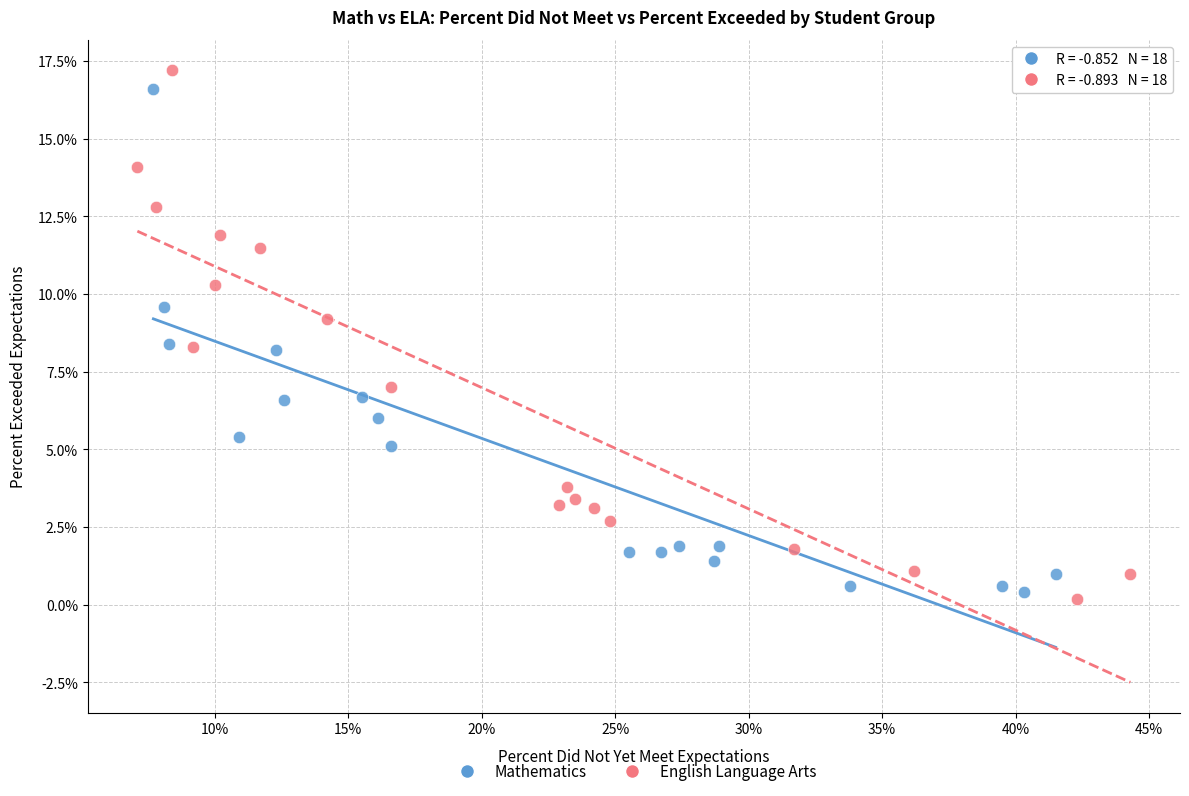

What are all the series names shown in the legend?

Mathematics, English Language Arts